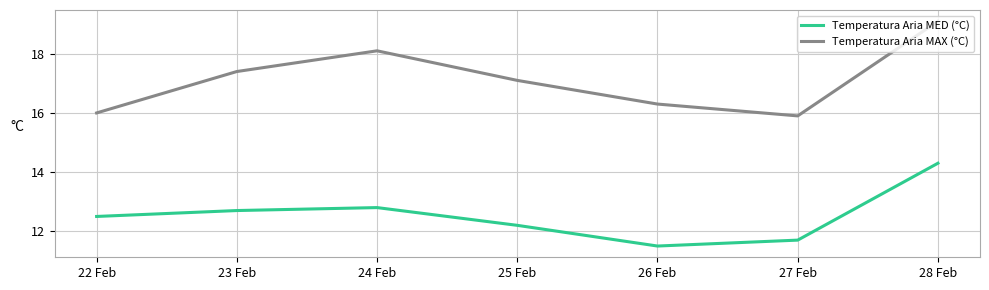

What is the difference between the second highest and second lowest values in the Temperatura Aria MED (°C) series?

1.1